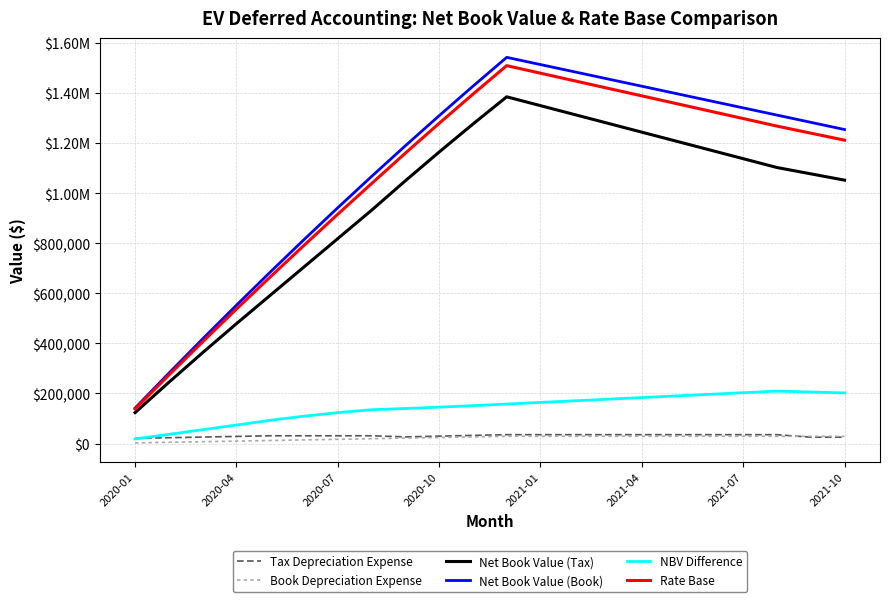

True or false: Tax Depreciation Expense and Rate Base cross at least once.

False